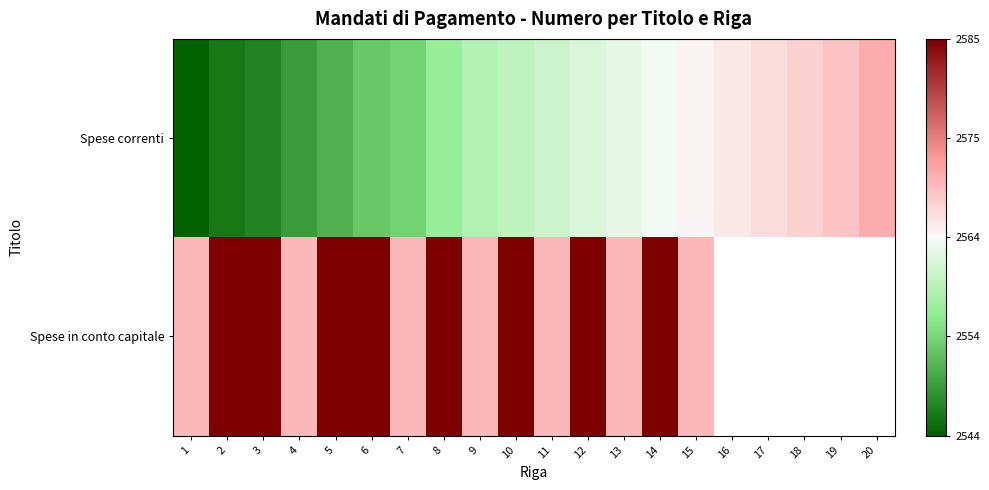

What is the sum of the Spese in conto capitale values at 10 and 1?

5155.0